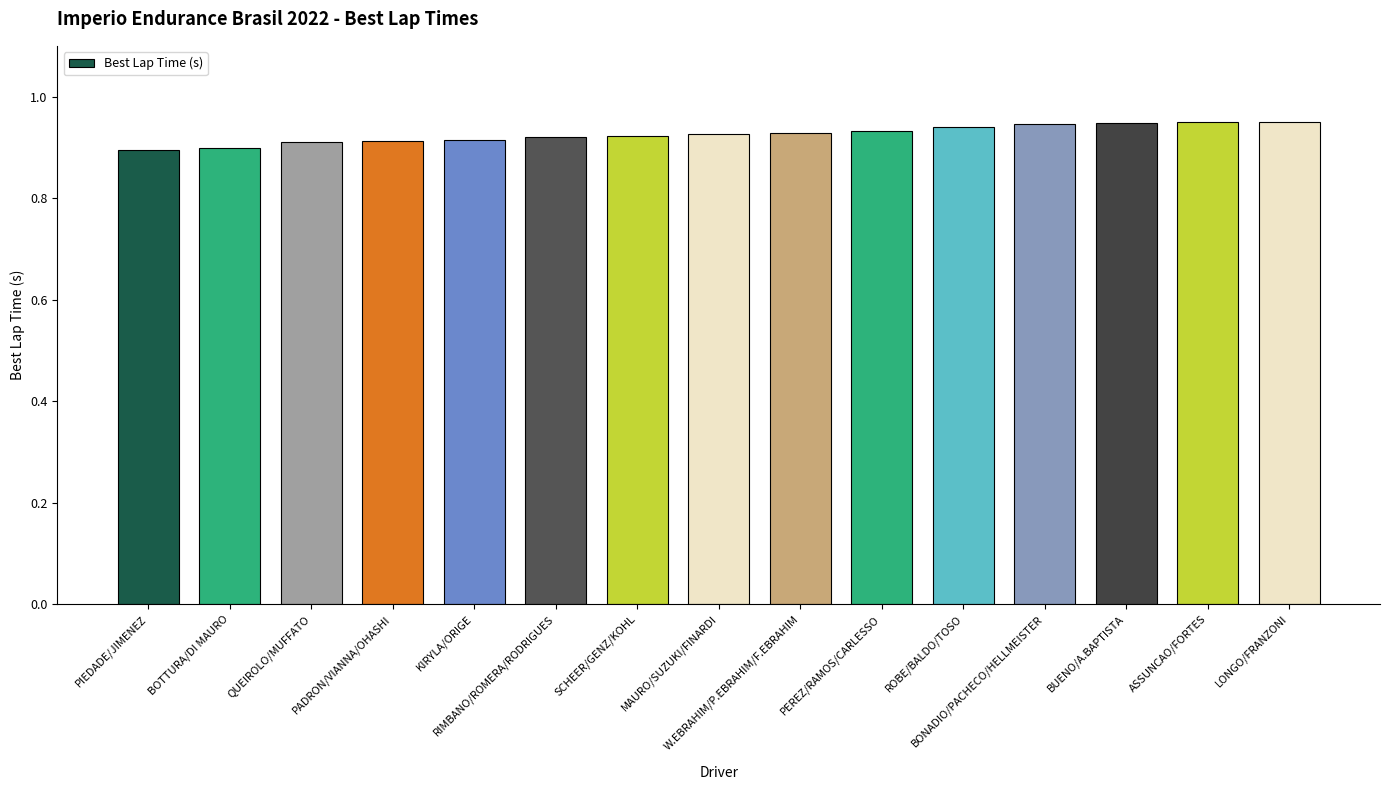

The value at ASSUNCAO/FORTES is 95.0. True or false?

True